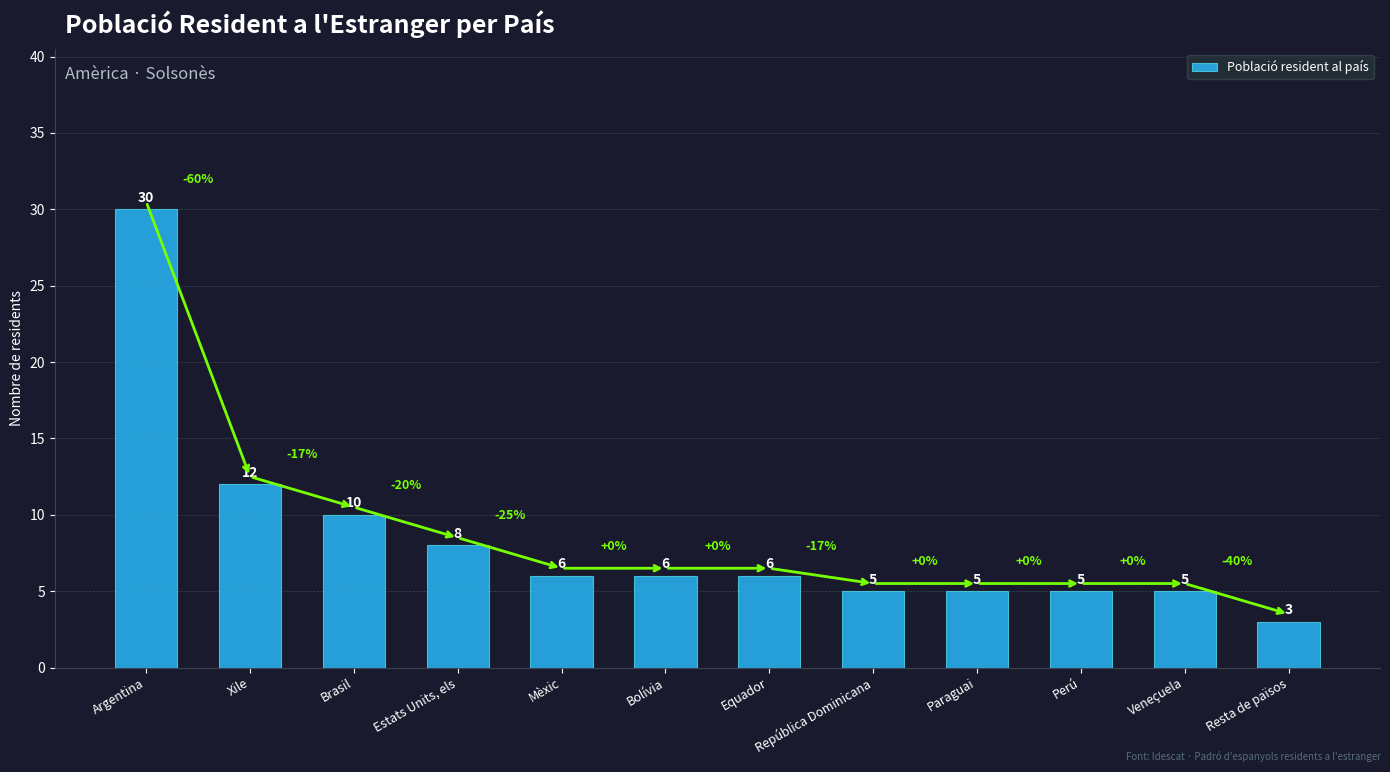

What is the value of the 8th bar from the left?

5